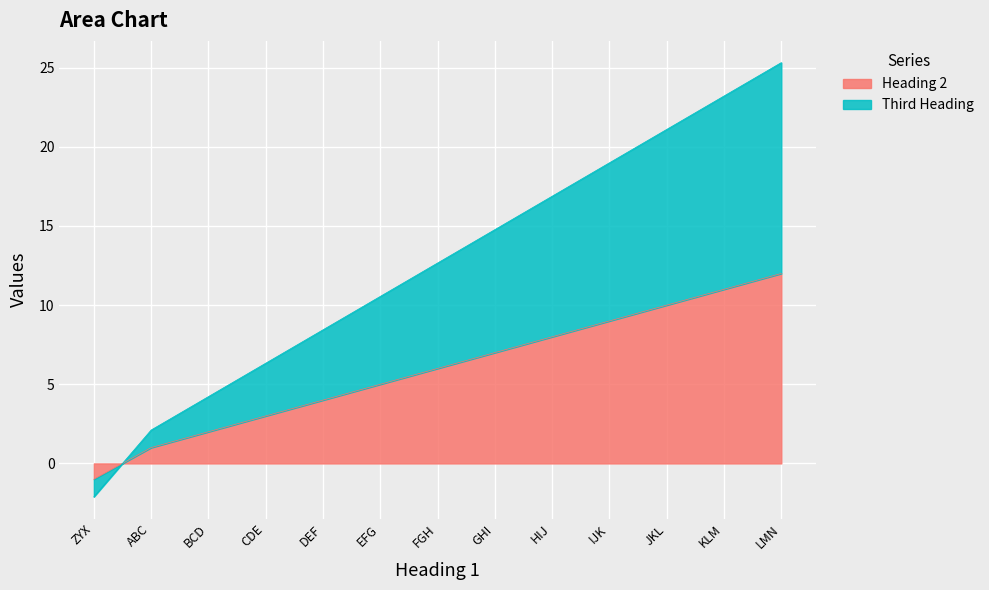

What is the label of the 4th point from the right?

IJK